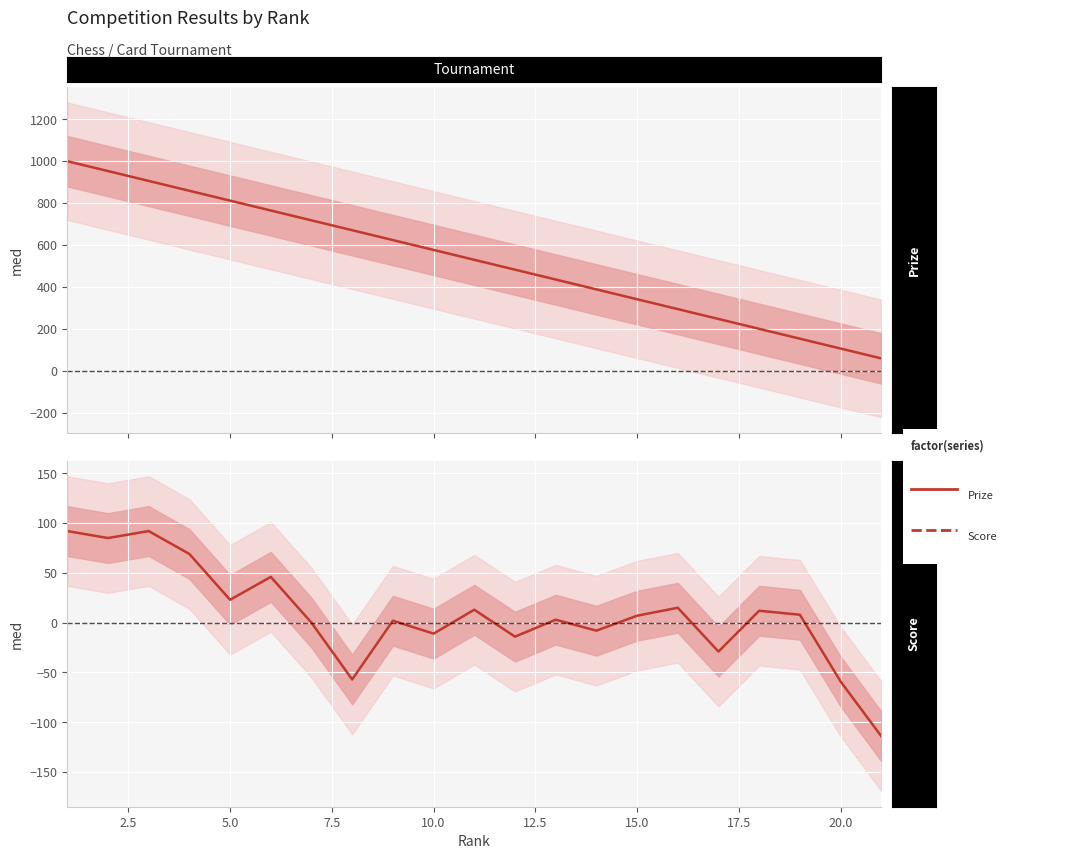

How many lines are shown in the chart?

2